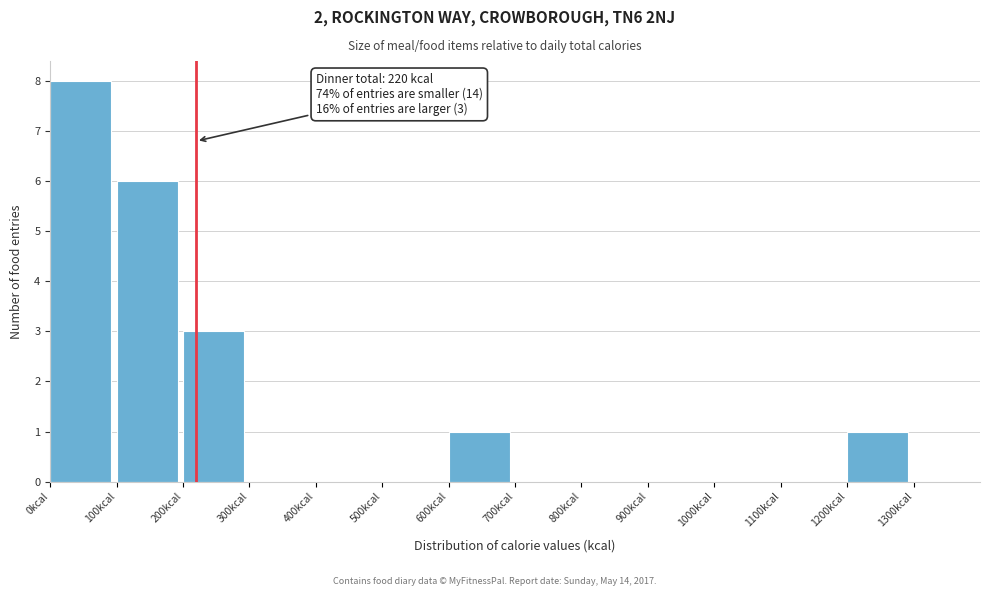

Which range on the x-axis has the tallest bar?

0 to 100